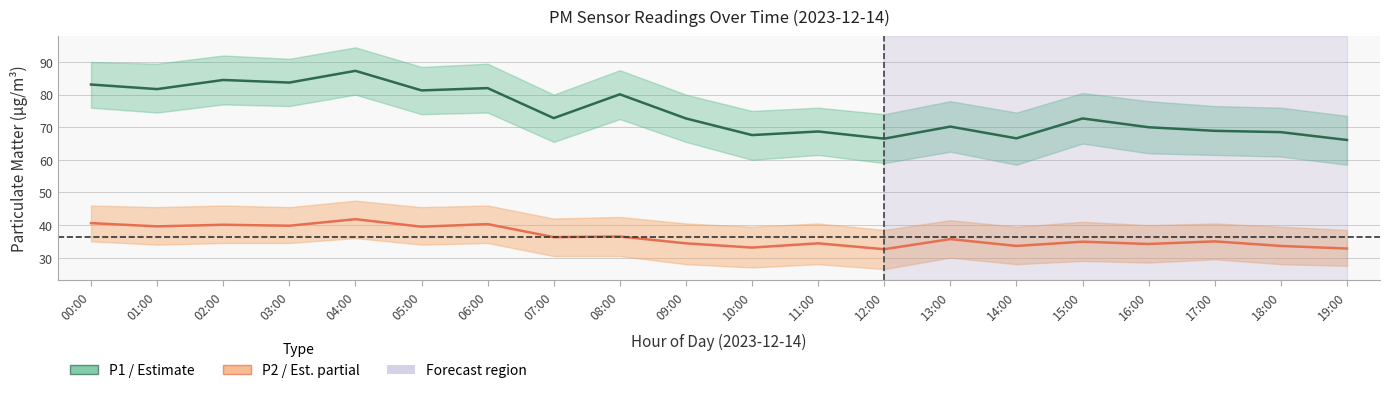

How many distinct data groups are displayed?

2